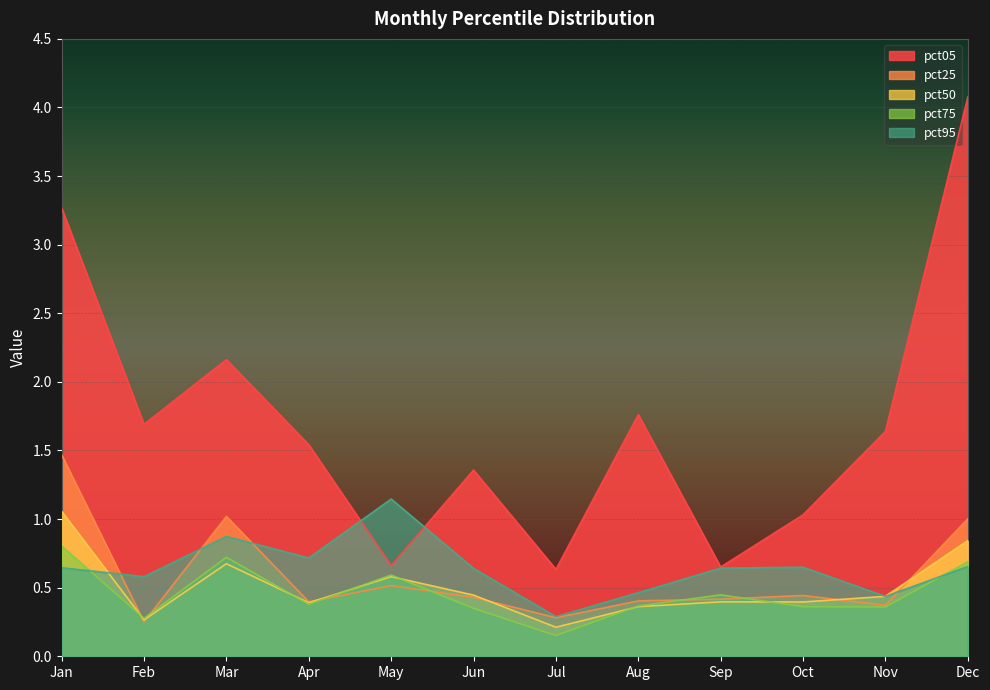

True or false: pct50 has a value of 0.6 at May.

True